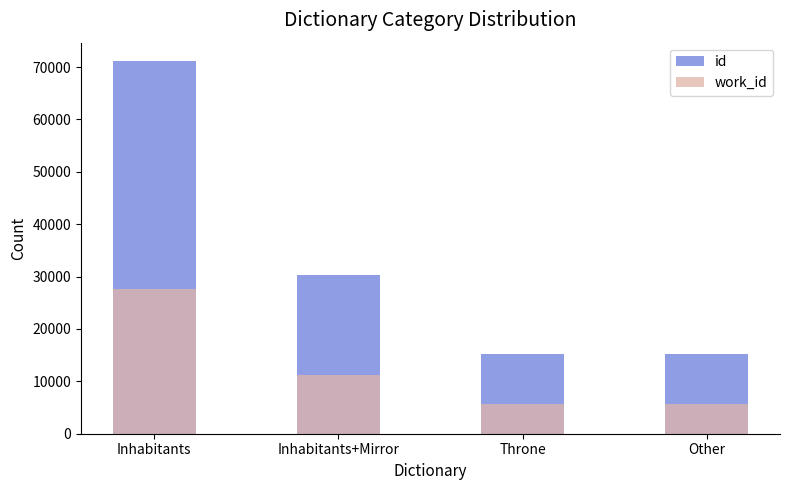

Which series changed the most between Inhabitants and Other?

id